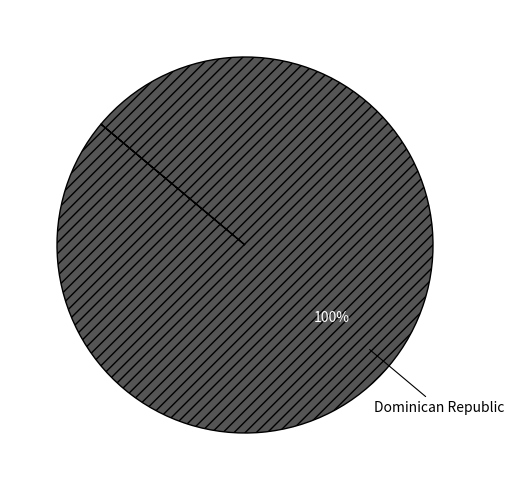

What percentage is the Dominican Republic slice, to the nearest percent?

100%